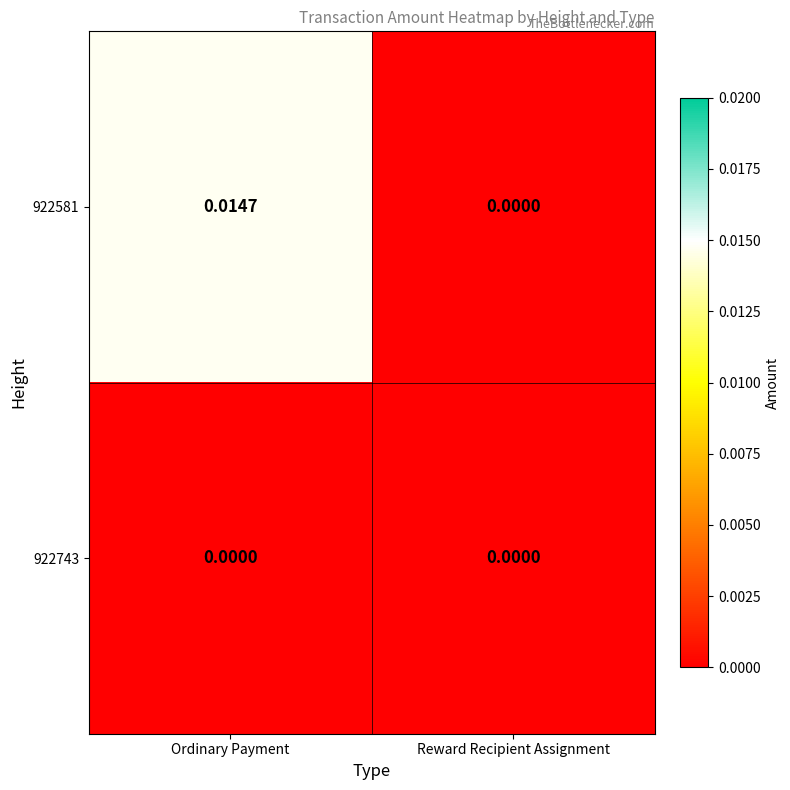

Which series has the largest range (max minus min)?

922581